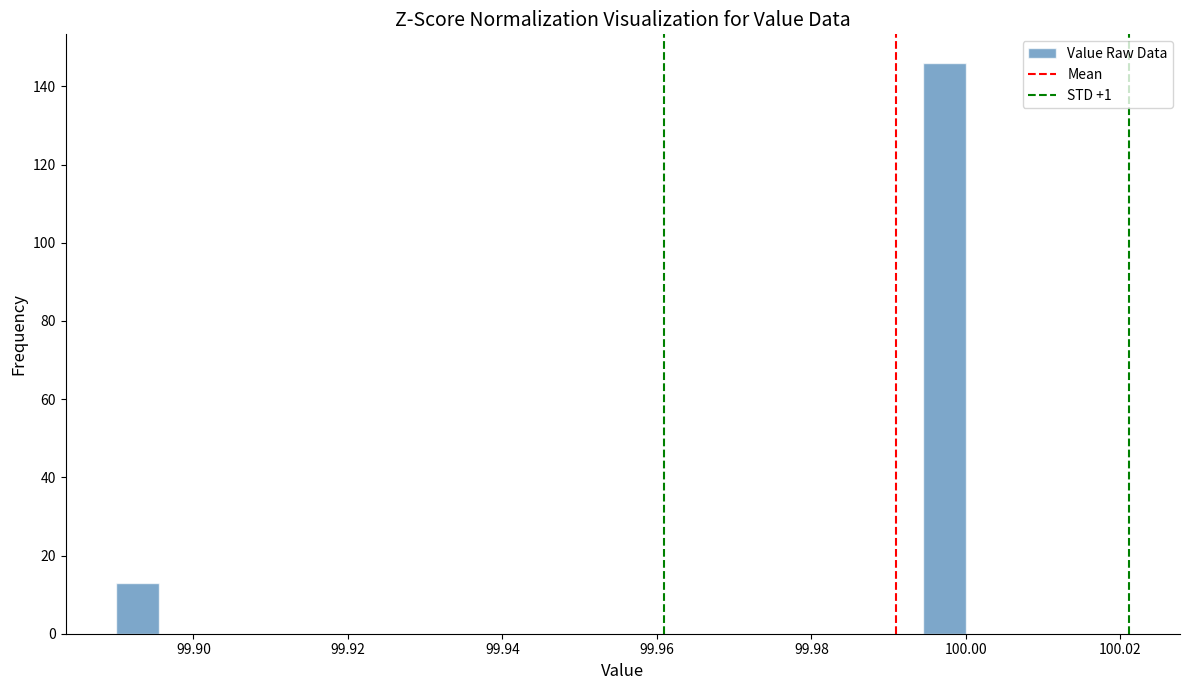

Around what value on the x-axis is the tallest bar? Give the approximate position of its centre, as read against the axis.

99.998